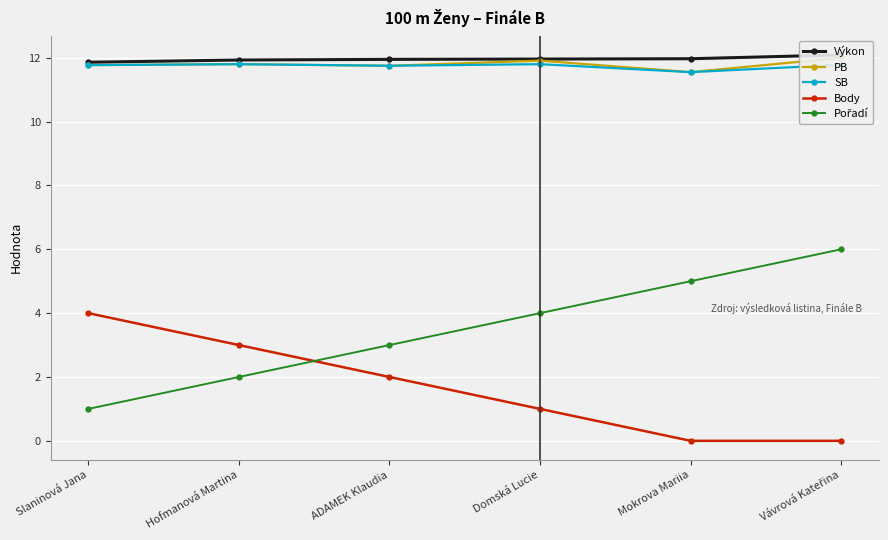

What are all the series names shown in the legend?

Výkon, PB, SB, Body, Pořadí